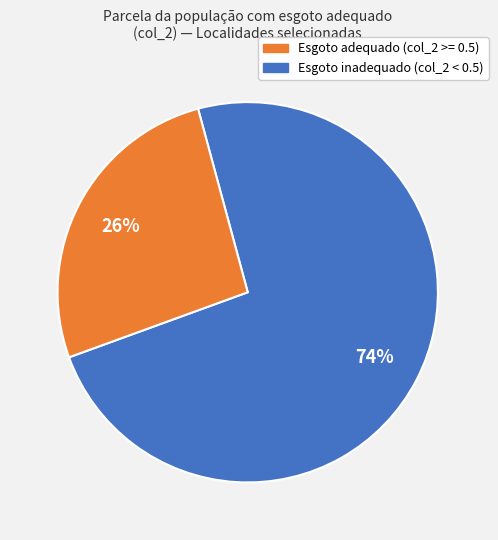

Count the number of slices in the pie.

2